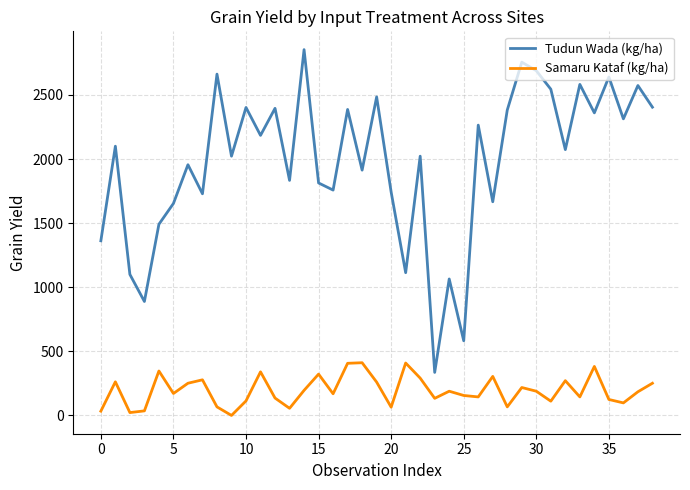

How many interior local valleys does the Samaru Kataf (kg/ha) series have?

12